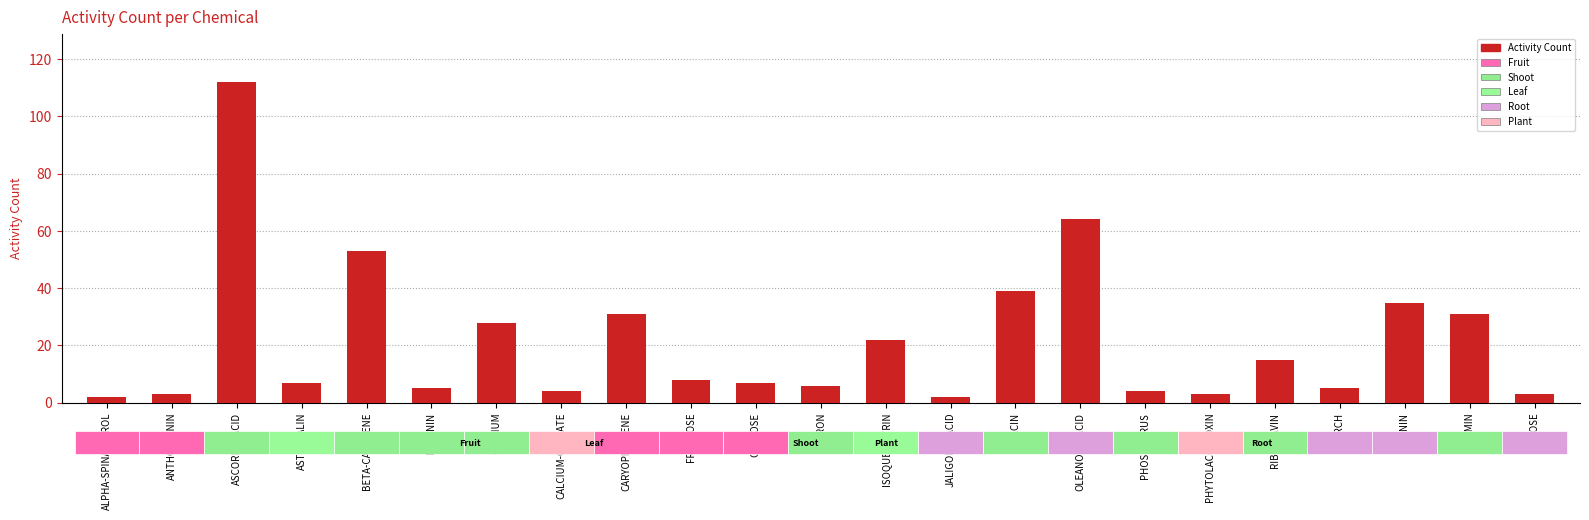

Reading left to right, list all the values displayed in this chart.

ALPHA-SPINASTEROL=2	ANTHOCYANIN=3	ASCORBIC-ACID=112	ASTRAGALIN=7	BETA-CAROTENE=53	BETANIN=5	CALCIUM=28	CALCIUM-OXALATE=4	CARYOPHYLLENE=31	FRUCTOSE=8	GLUCOSE=7	IRON=6	ISOQUERCITRIN=22	JALIGONIC-ACID=2	NIACIN=39	OLEANOLIC-ACID=64	PHOSPHORUS=4	PHYTOLACCATOXIN=3	RIBOFLAVIN=15	STARCH=5	TANNIN=35	THIAMIN=31	XYLOSE=3